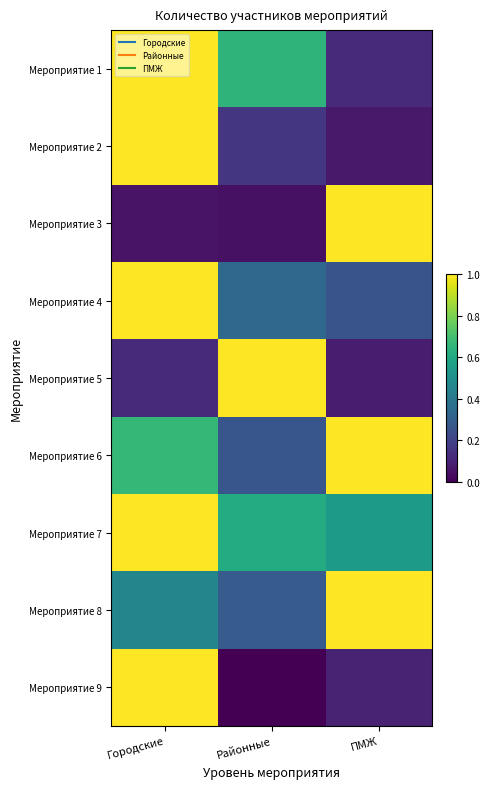

Rank the series at ПМЖ from highest to lowest value.

Мероприятие 3, Мероприятие 8, Мероприятие 6, Мероприятие 7, Мероприятие 4, Мероприятие 1, Мероприятие 9, Мероприятие 5, Мероприятие 2